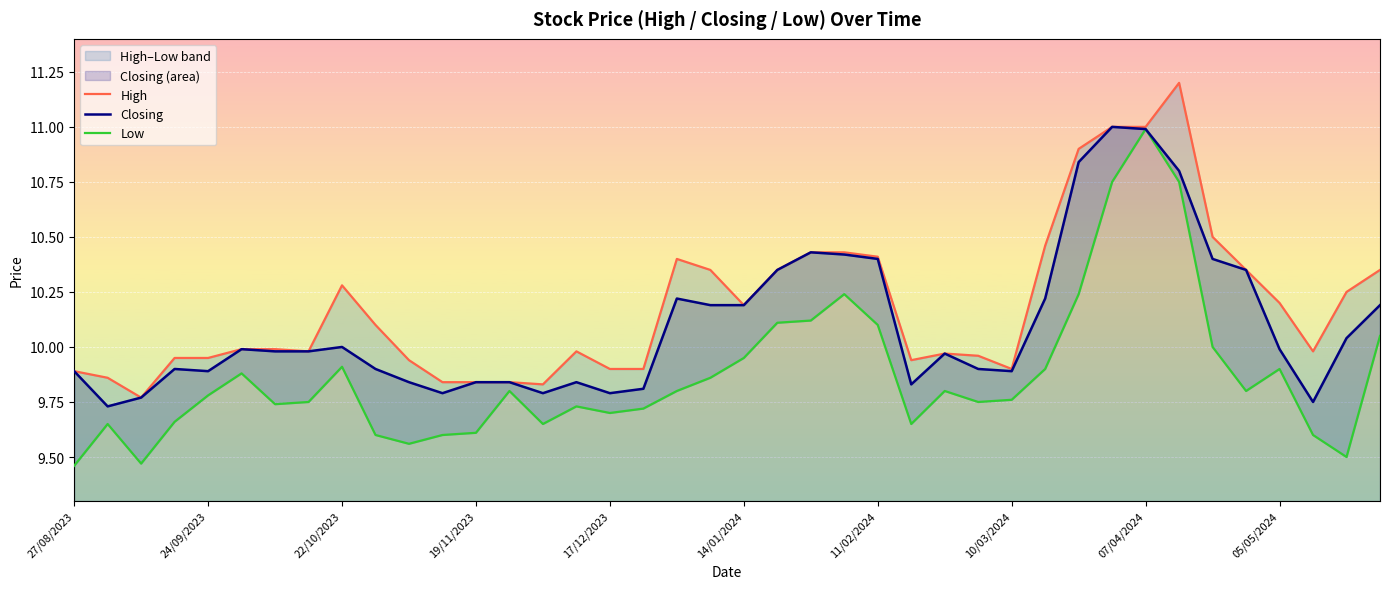

The High series shows 17.8 at 25. True or false?

False